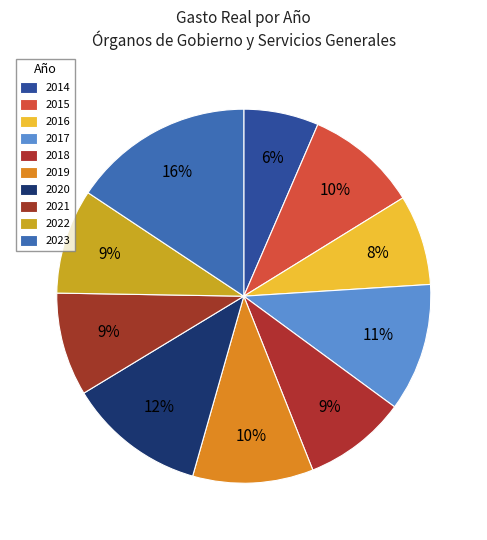

Is 2016 the majority of the pie?

No